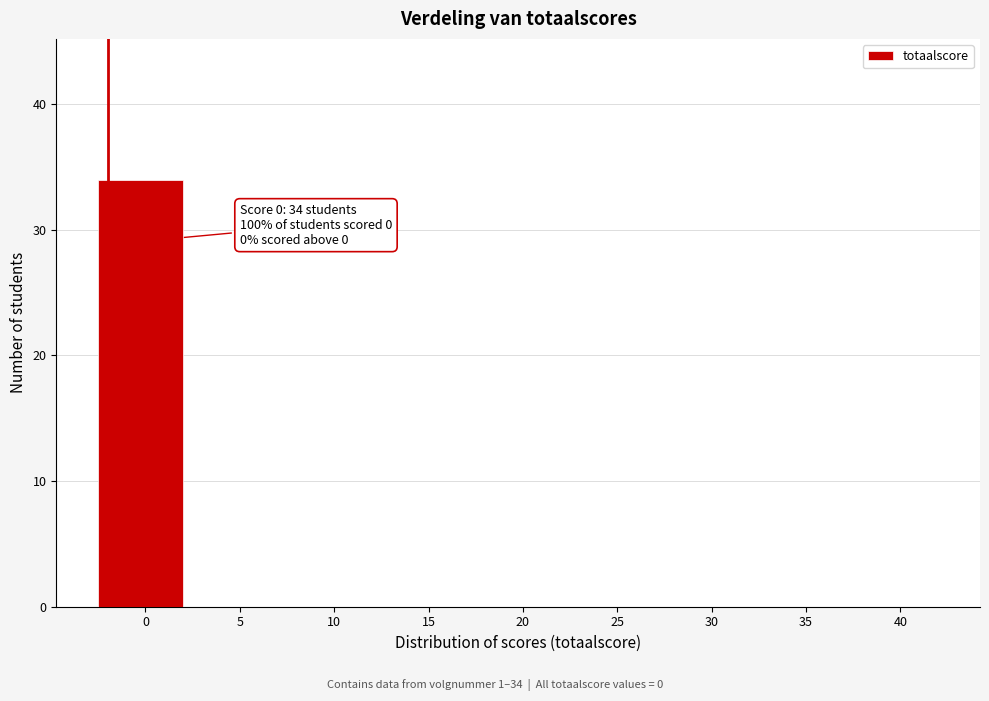

Reading left to right, what are all the values shown in this chart?

0=34	5=0	10=0	15=0	20=0	25=0	30=0	35=0	40=0